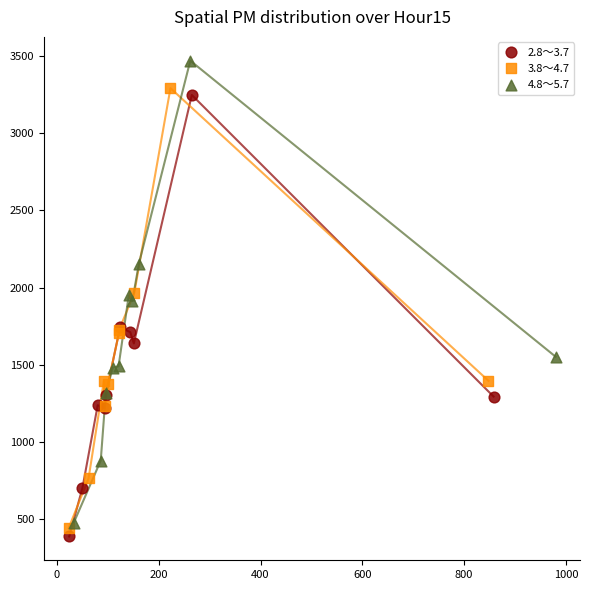

Which series contains the highest Y value?

4.8～5.7